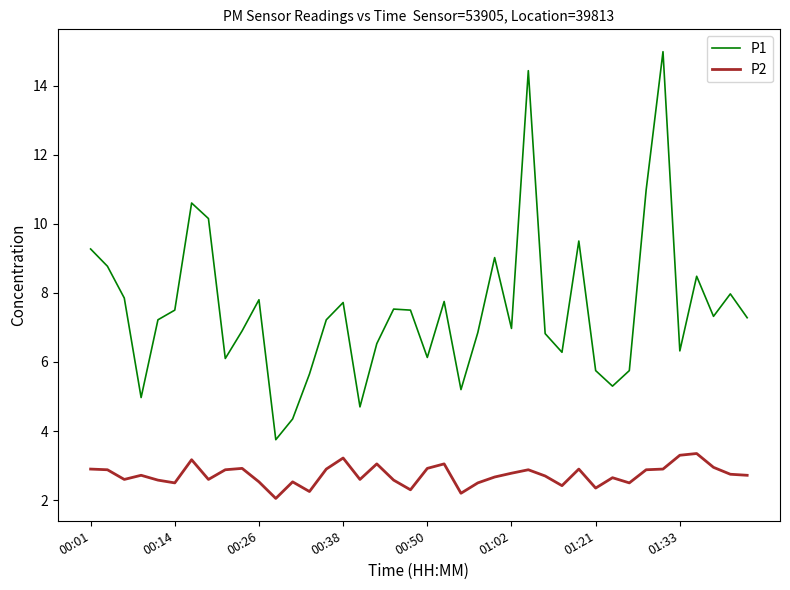

Rank the series by their average value, from lowest to highest.

P2, P1